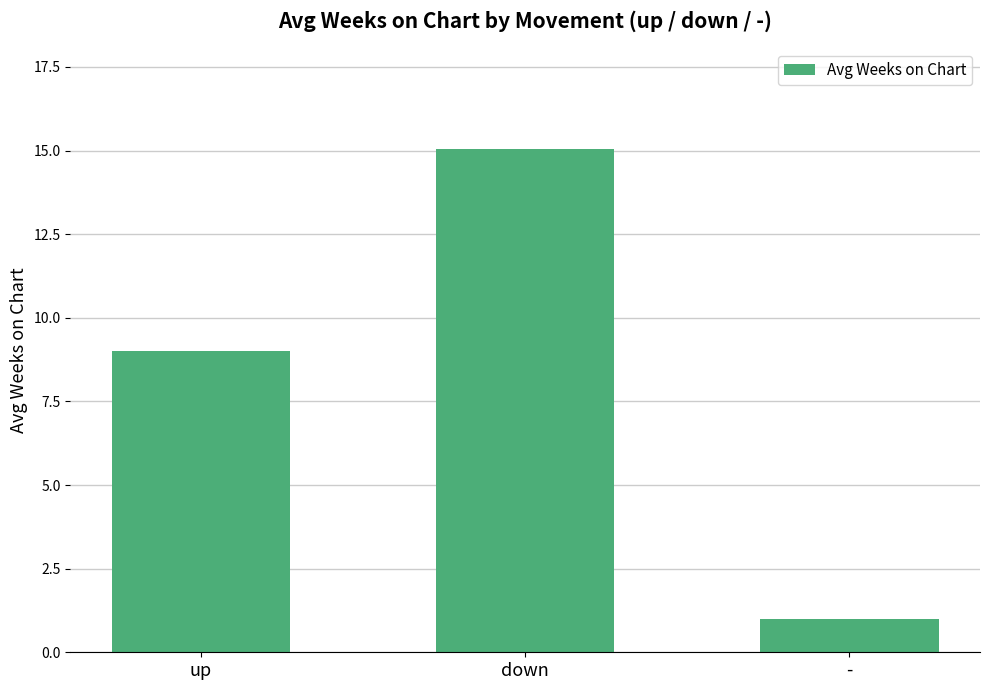

The value at - is 1.0. True or false?

True